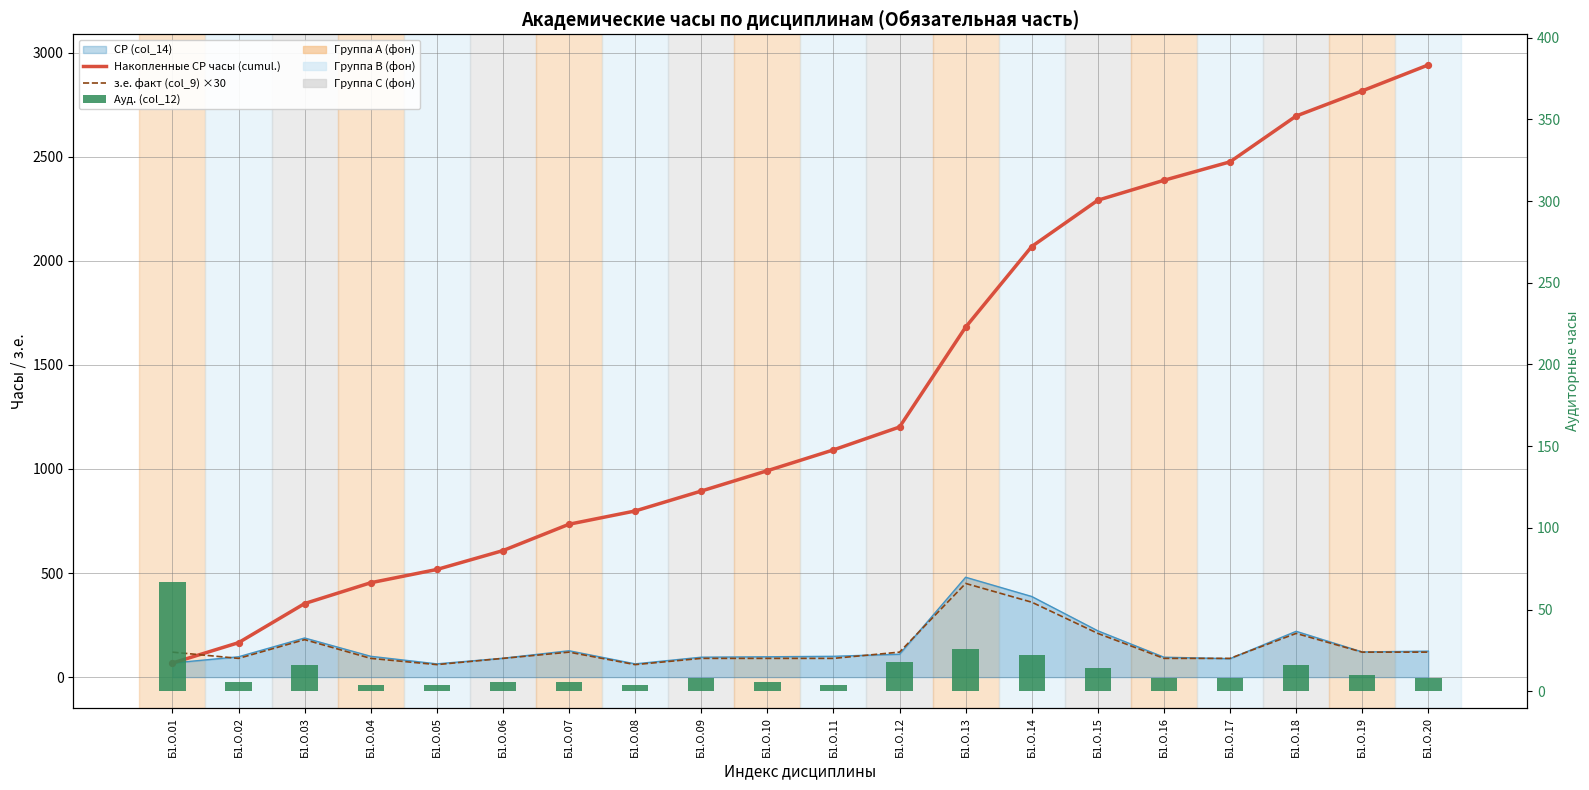

Which series contains the highest Y value?

Накопленные СР часы (cumul.)